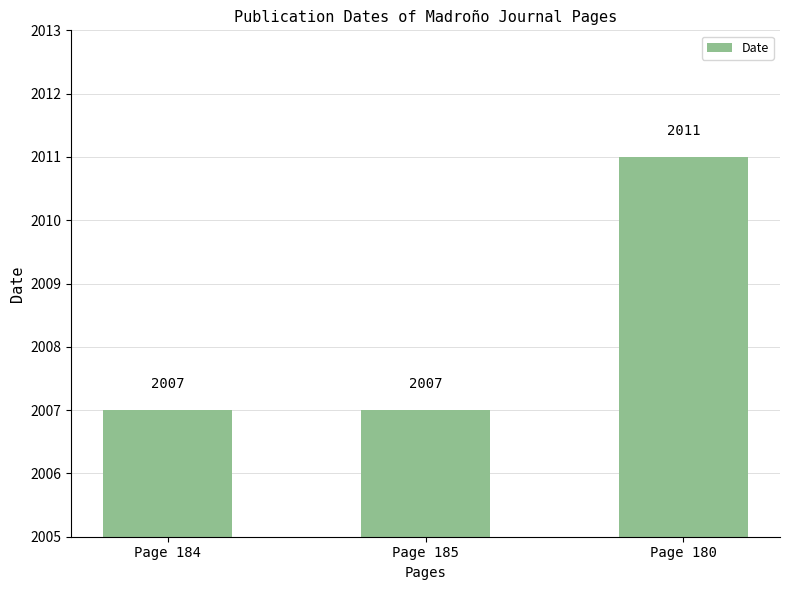

How many values are between 2007 and 2011?

3